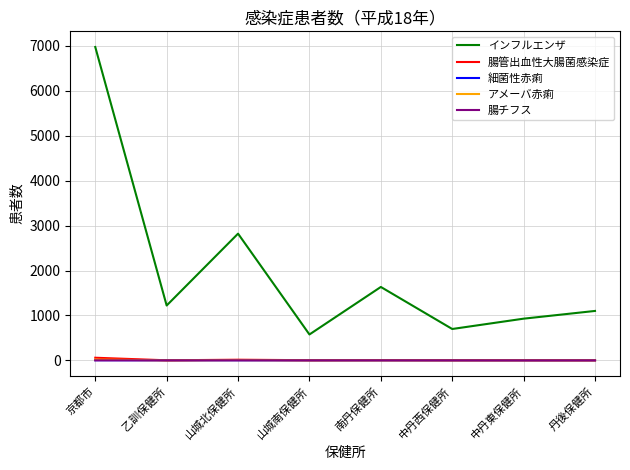

What is the maximum value for アメーバ赤痢?

17